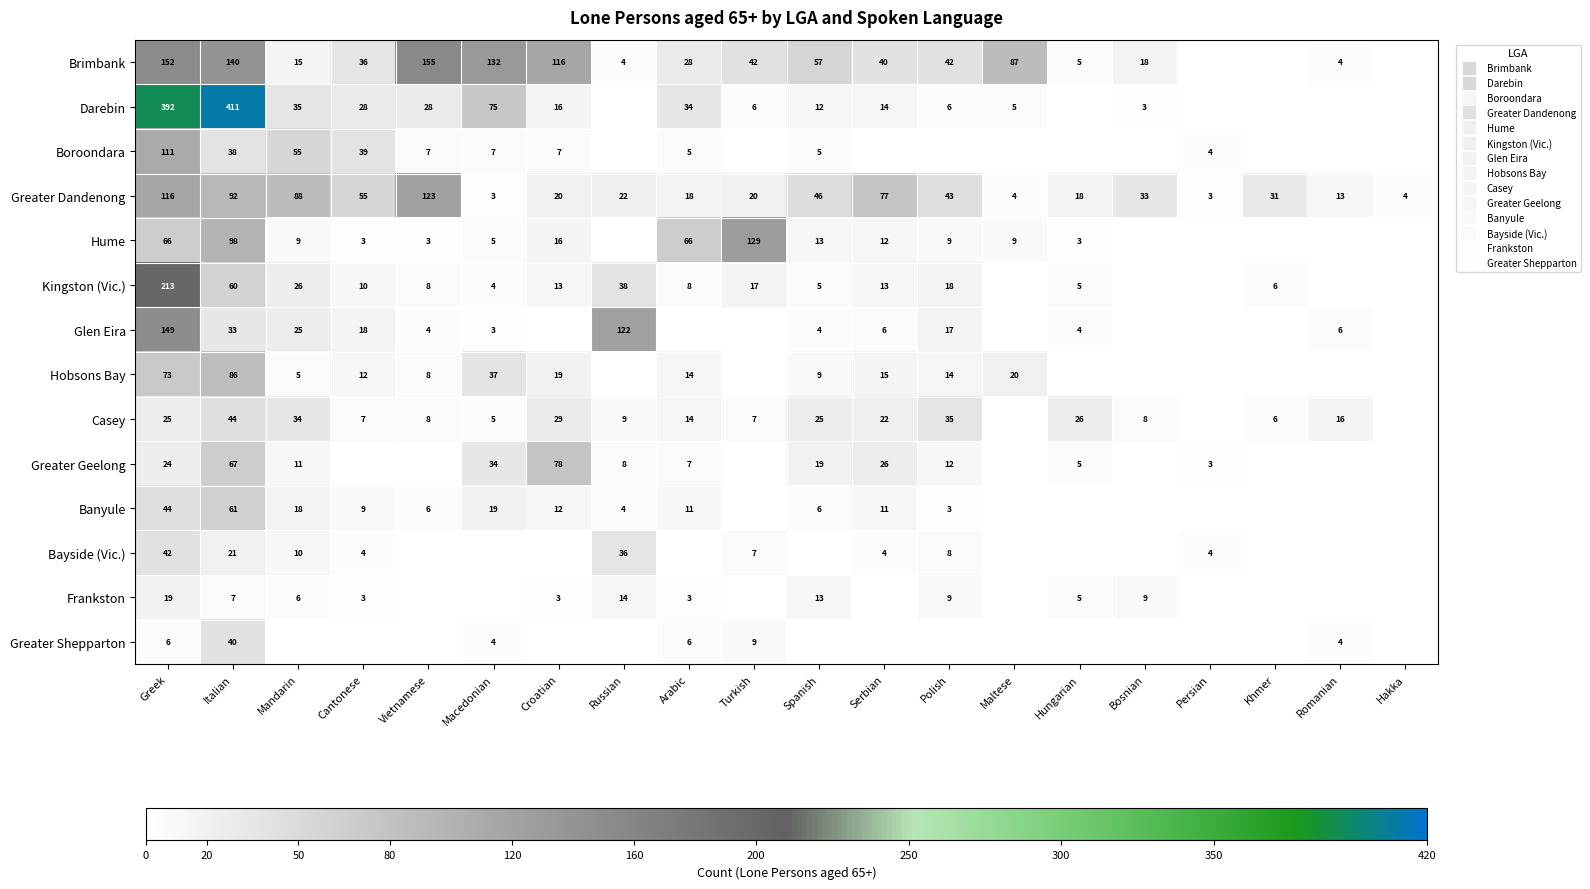

What is the sum of all Banyule values?

204